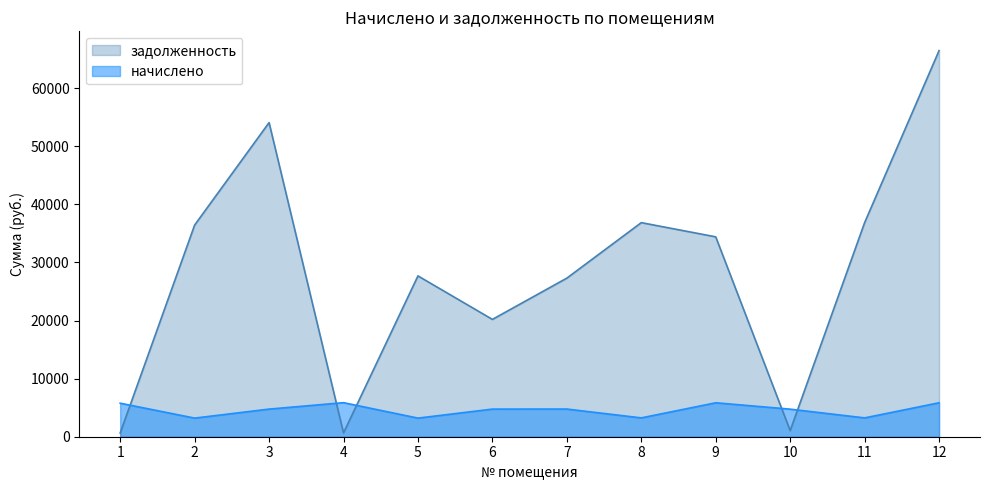

How many lines are shown in the chart?

2